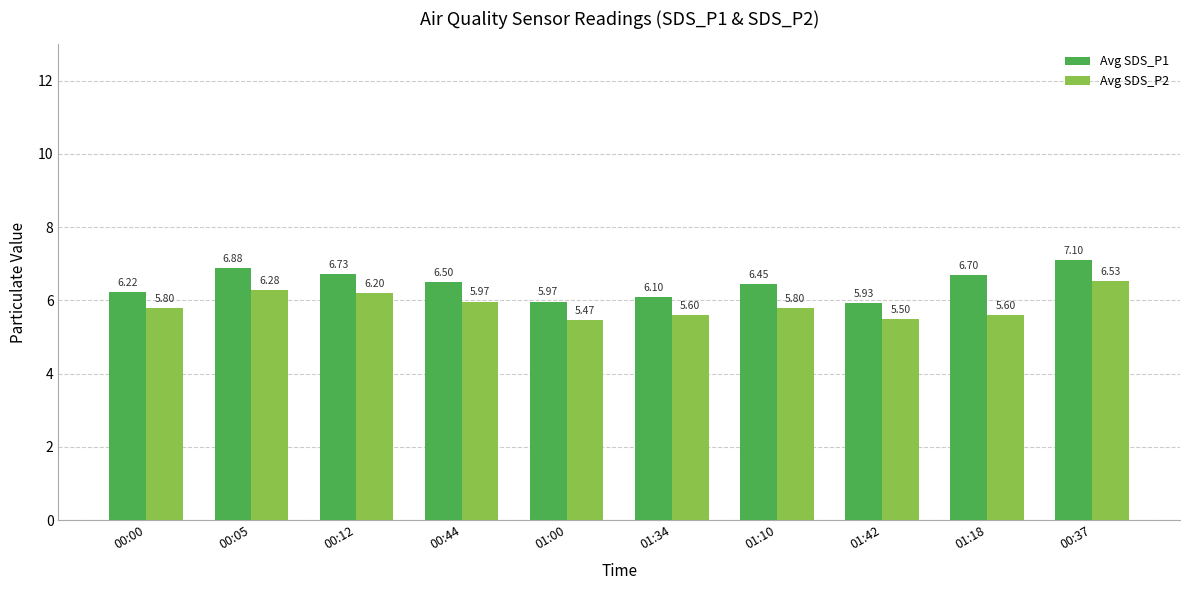

What is the label of the 7th bar from the right?

00:44